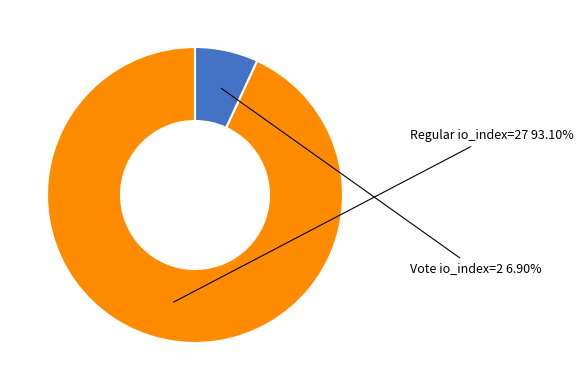

How many segments does this pie chart have?

2